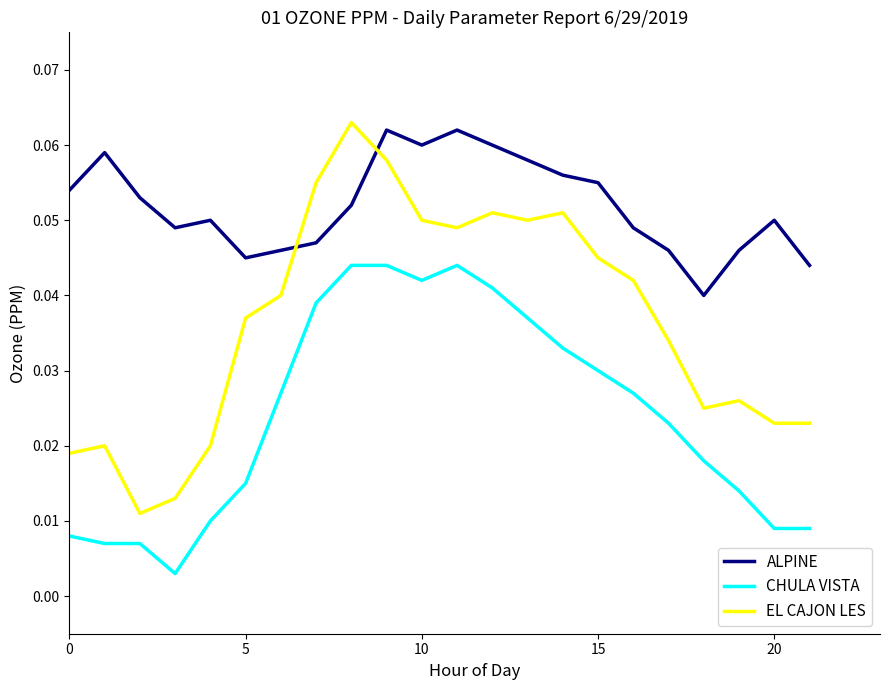

Rank the series by their maximum value, from lowest to highest.

CHULA VISTA, ALPINE, EL CAJON LES